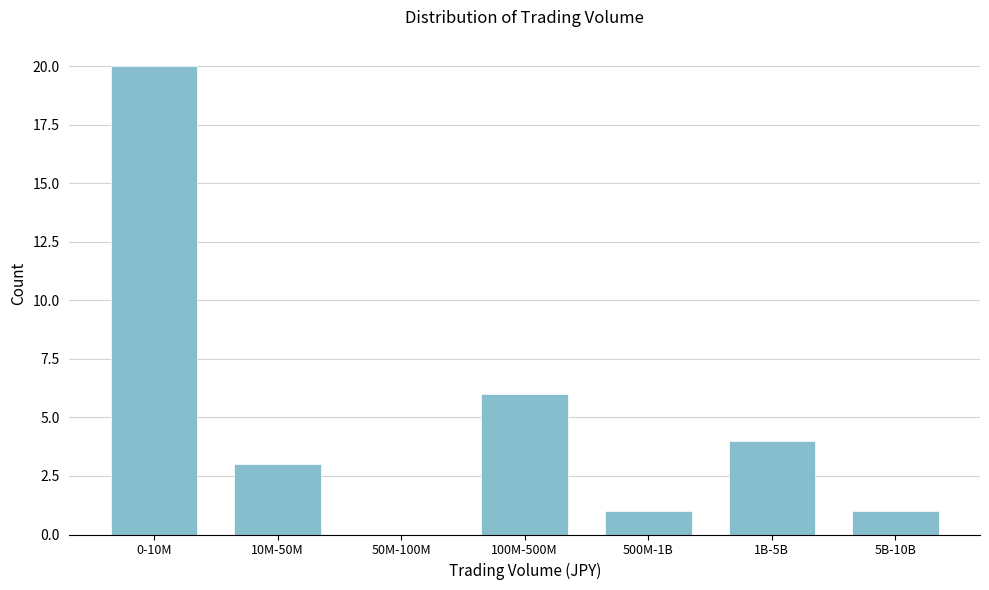

Reading right to left, list all the values displayed in this chart.

5B-10B=1	1B-5B=4	500M-1B=1	100M-500M=6	50M-100M=0	10M-50M=3	0-10M=20